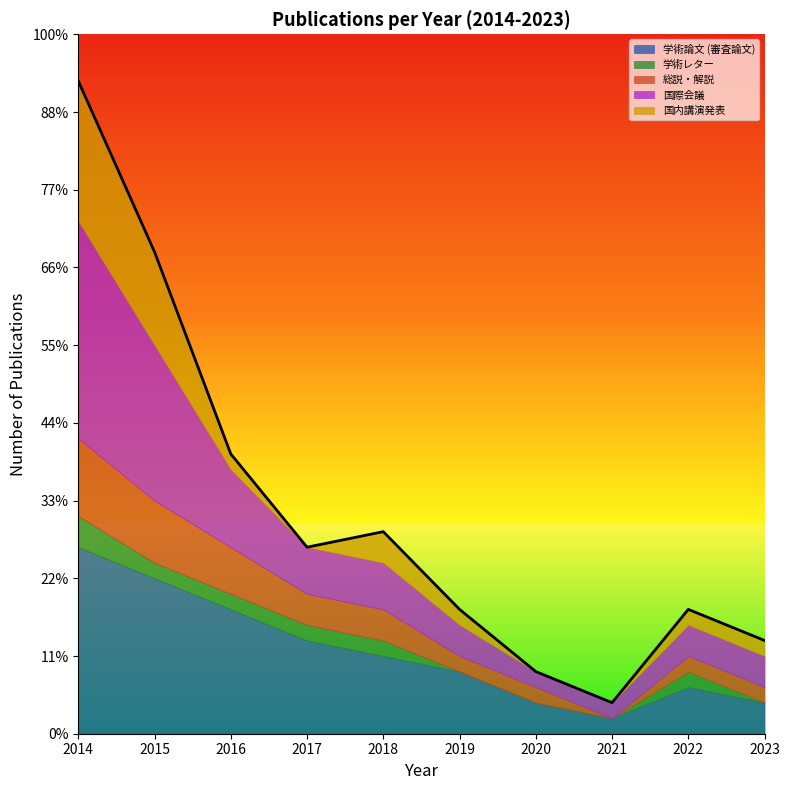

How many lines are shown in the chart?

1